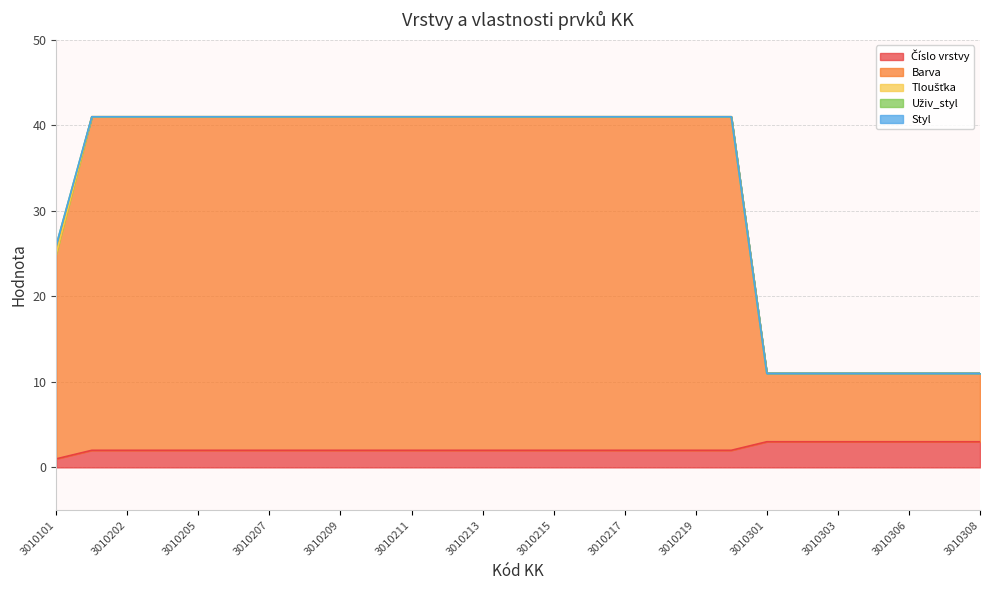

Reading right to left, extract all data points from this chart.

Číslo vrstvy: 3	3	3	3	3	3	3	2	2	2	2	2	2	2	2	2	2	2	2	2	2	2	2	2	2	2	1
Barva: 8	8	8	8	8	8	8	39	39	39	39	39	39	39	39	39	39	39	39	39	39	39	39	39	39	39	24
Tloušťka: 0	0	0	0	0	0	0	0	0	0	0	0	0	0	0	0	0	0	0	0	0	0	0	0	0	0	0
Uživ_styl: 0	0	0	0	0	0	0	0	0	0	0	0	0	0	0	0	0	0	0	0	0	0	0	0	0	0	1
Styl: 0	0	0	0	0	0	0	0	0	0	0	0	0	0	0	0	0	0	0	0	0	0	0	0	0	0	0